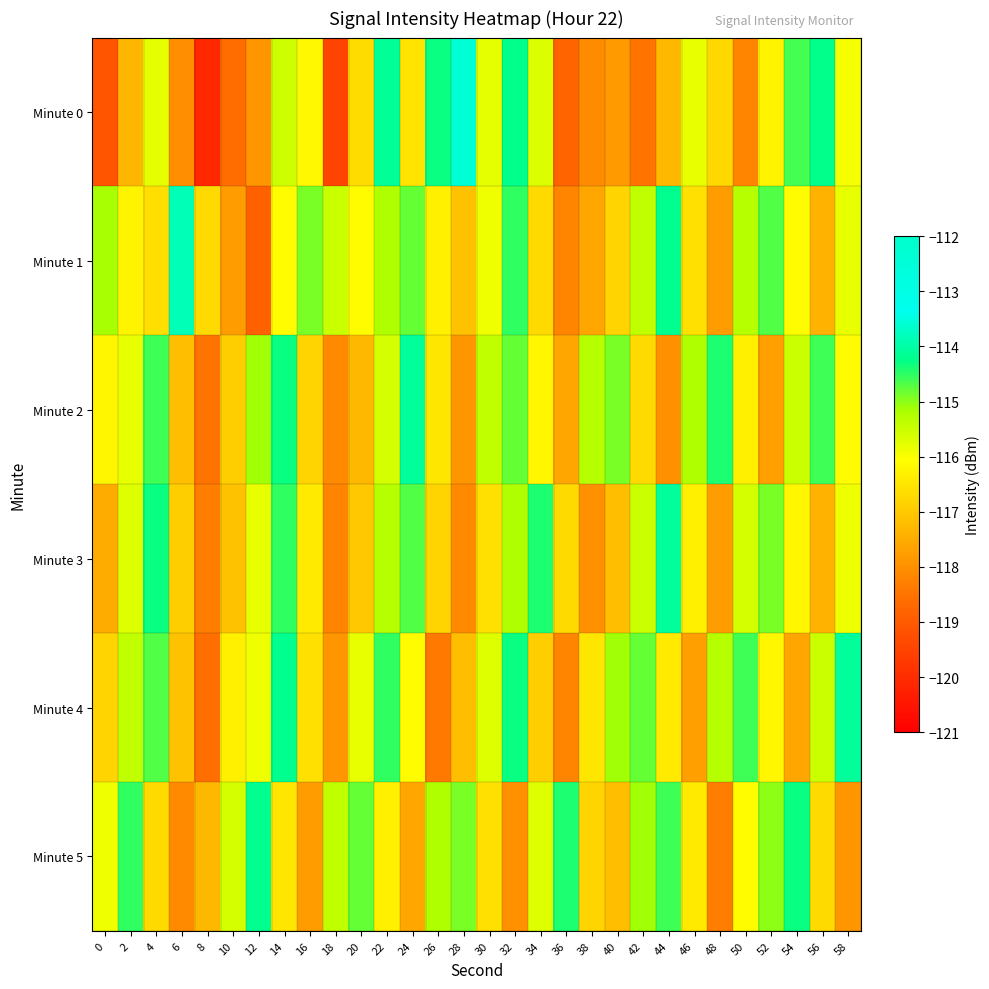

Reading right to left, transcribe all the data shown in this chart.

Minute 0: 58=-116.0	56=-114.2	54=-114.6	52=-116.2	50=-118.2	48=-116.7	46=-115.8	44=-117.3	42=-118.5	40=-117.8	38=-118.1	36=-118.8	34=-115.7	32=-114.2	30=-115.8	28=-112.4	26=-114.3	24=-116.5	22=-114.1	20=-116.7	18=-119.5	16=-116.2	14=-115.5	12=-117.9	10=-118.6	8=-120.1	6=-118.0	4=-115.8	2=-117.3	0=-119.1
Minute 1: 58=-115.8	56=-117.4	54=-116.1	52=-114.7	50=-115.3	48=-117.8	46=-116.6	44=-114.2	42=-115.4	40=-116.8	38=-117.6	36=-118.2	34=-116.7	32=-114.5	30=-115.9	28=-117.1	26=-116.3	24=-114.8	22=-115.2	20=-116.1	18=-115.5	16=-114.9	14=-116.1	12=-118.8	10=-117.8	8=-116.7	6=-113.8	4=-116.6	2=-116.2	0=-115.2
Minute 2: 58=-116.1	56=-114.6	54=-115.5	52=-117.7	50=-116.3	48=-114.4	46=-115.2	44=-118.0	42=-116.7	40=-114.9	38=-115.3	36=-117.6	34=-116.2	32=-114.8	30=-115.4	28=-117.9	26=-116.5	24=-114.1	22=-115.6	20=-117.3	18=-118.1	16=-116.8	14=-114.3	12=-115.1	10=-116.9	8=-118.5	6=-117.2	4=-114.6	2=-115.8	0=-116.2
Minute 3: 58=-115.9	56=-117.4	54=-116.2	52=-114.9	50=-115.6	48=-117.8	46=-116.3	44=-114.1	42=-115.5	40=-117.2	38=-118.0	36=-116.7	34=-114.4	32=-115.2	30=-116.6	28=-118.1	26=-116.8	24=-114.7	22=-115.3	20=-117.0	18=-118.2	16=-116.4	14=-114.5	12=-115.8	10=-117.1	8=-118.3	6=-116.9	4=-114.3	2=-115.7	0=-117.5
Minute 4: 58=-114.1	56=-115.5	54=-117.6	52=-116.2	50=-114.6	48=-115.3	46=-117.7	44=-116.4	42=-114.8	40=-115.1	38=-116.5	36=-118.2	34=-116.9	32=-114.3	30=-115.7	28=-117.2	26=-118.4	24=-116.1	22=-114.5	20=-115.8	18=-117.9	16=-116.6	14=-114.2	12=-115.9	10=-116.3	8=-118.6	6=-117.1	4=-114.7	2=-115.4	0=-116.8
Minute 5: 58=-117.9	56=-116.7	54=-114.3	52=-115.0	50=-116.1	48=-118.3	46=-116.4	44=-114.6	42=-115.1	40=-117.2	38=-116.8	36=-114.4	34=-115.7	32=-118.0	30=-116.6	28=-114.9	26=-115.2	24=-117.6	22=-116.3	20=-114.8	18=-115.4	16=-117.8	14=-116.5	12=-114.2	10=-115.6	8=-117.3	6=-118.1	4=-116.7	2=-114.5	0=-115.9